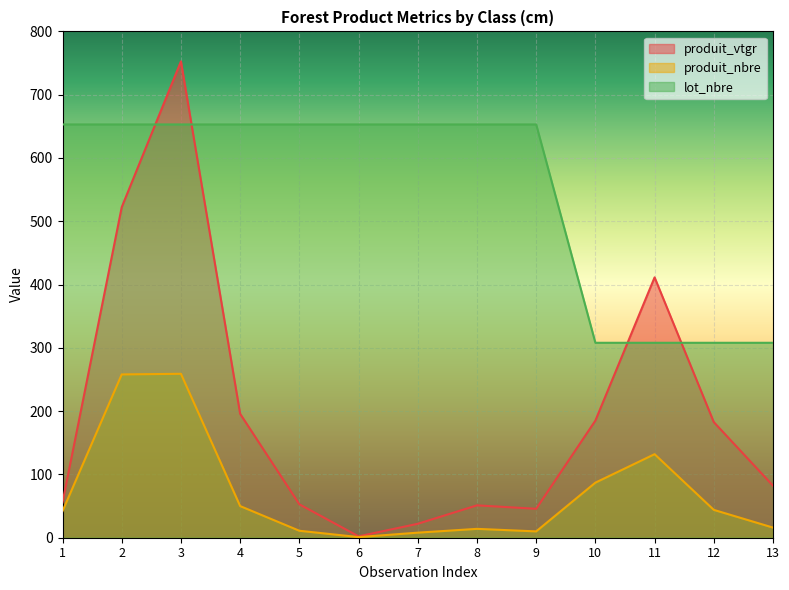

Is the value of produit_vtgr at 3 greater than the value of produit_nbre at 7?

Yes